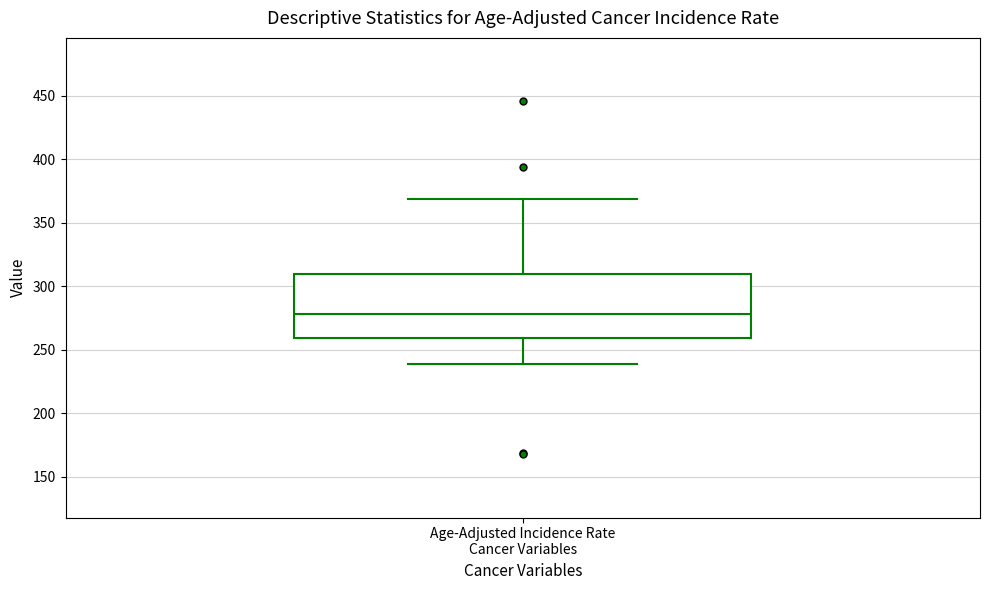

Where does the upper whisker of the box for Age-Adjusted Incidence Rate Cancer Variables end on the y-axis? The values are not printed on the chart, so give them approximately, as read against the axis.

370